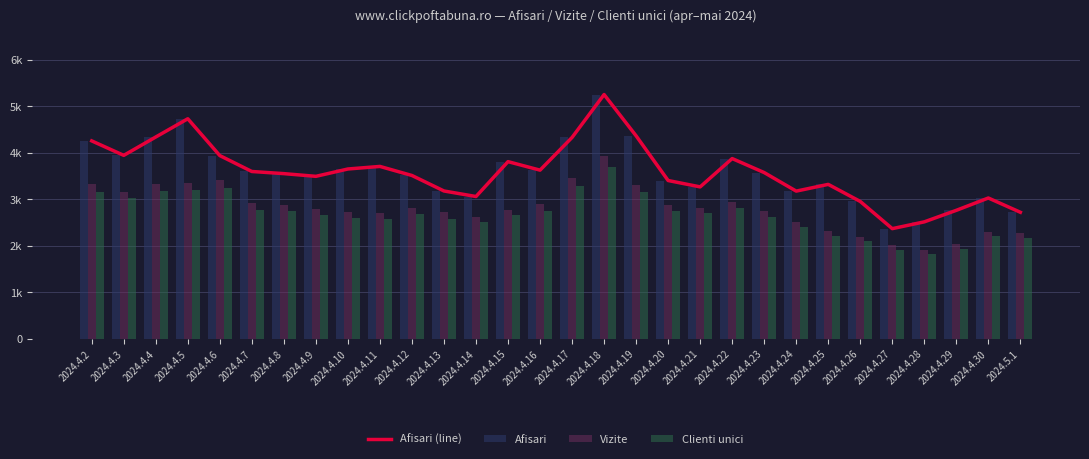

Does the chart contain stacked bars?

No